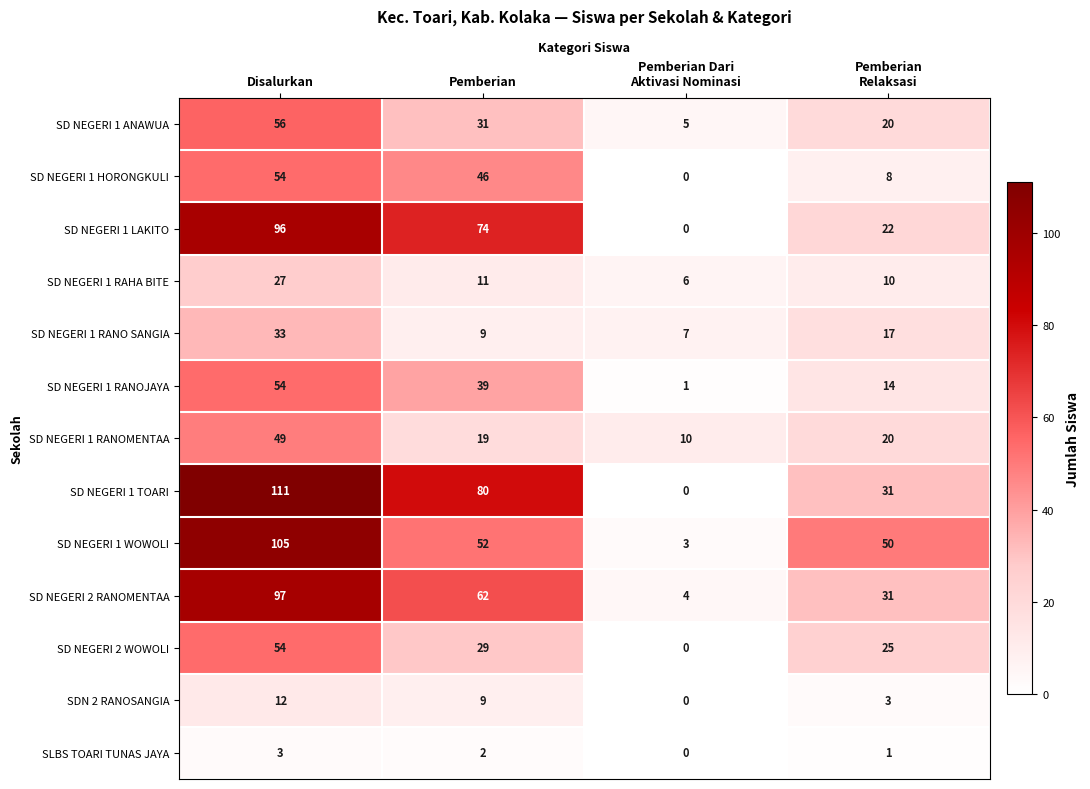

At which category does the chart reach its peak across all series?

Disalurkan